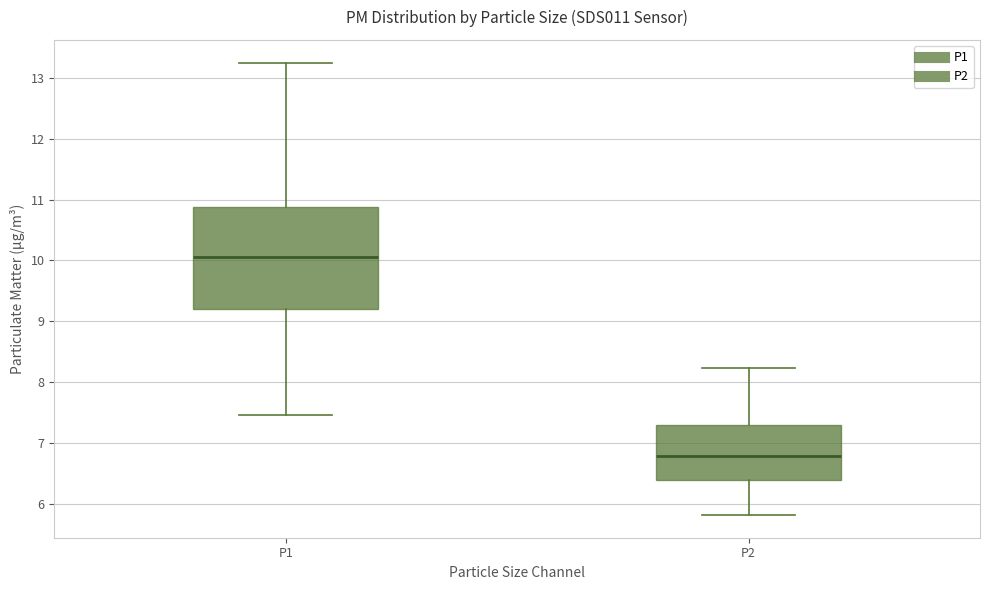

Which box is the tallest, from its lower edge to its upper edge?

P1